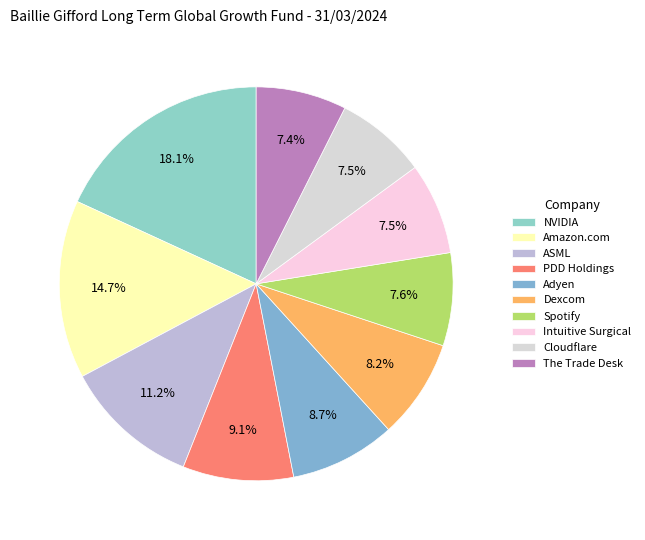

Does Cloudflare account for over 50% of the chart?

No